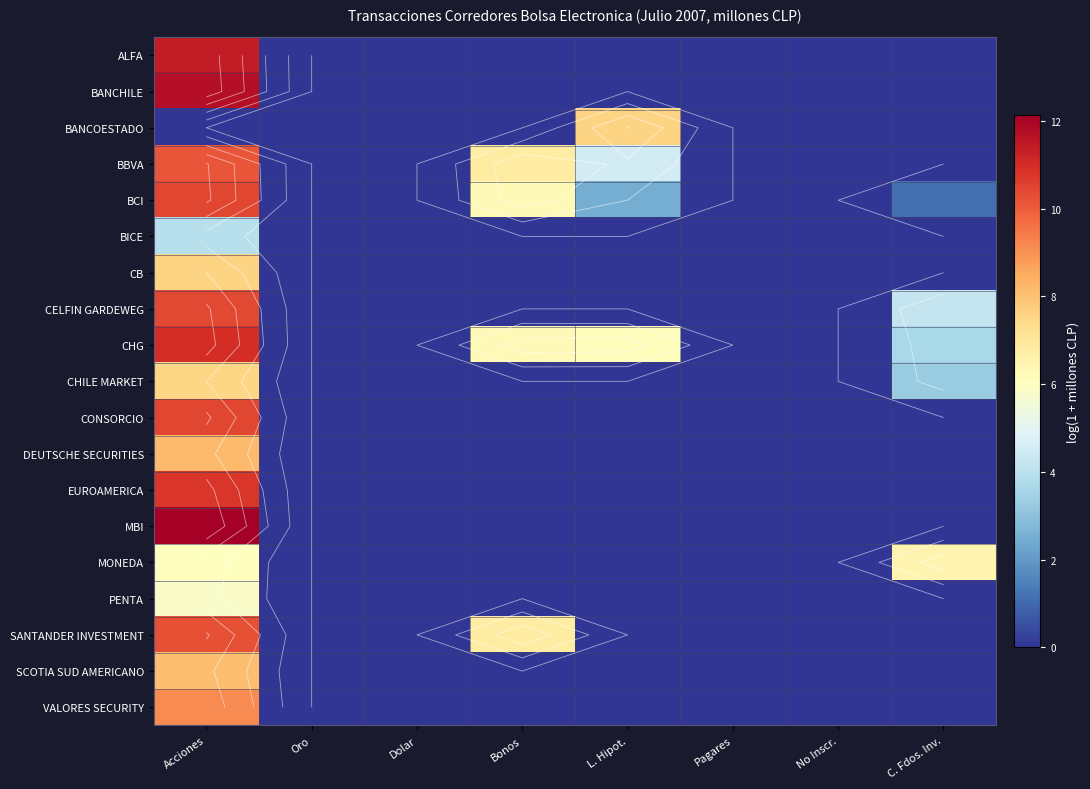

Rank the categories by ALFA value from lowest to highest.

Oro, Dolar, Bonos, L. Hipot., Pagares, No Inscr., C. Fdos. Inv., Acciones